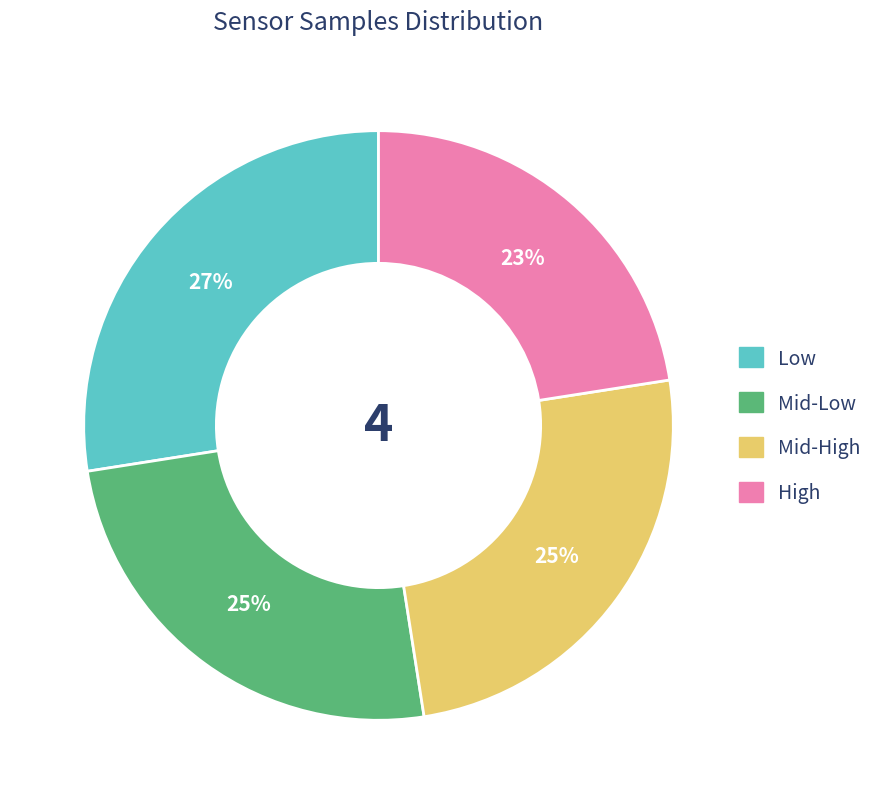

The Low slice represents 15% of the pie. True or false?

False